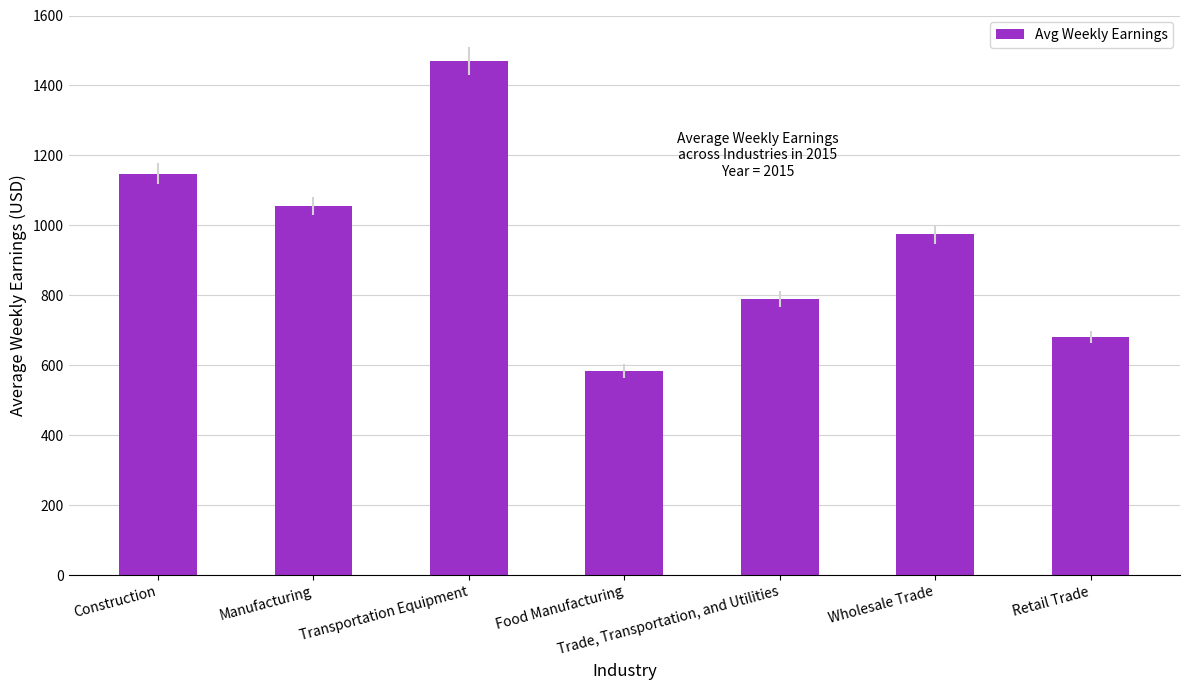

Rank the categories by value from lowest to highest.

Food Manufacturing, Retail Trade, Trade, Transportation, and Utilities, Wholesale Trade, Manufacturing, Construction, Transportation Equipment